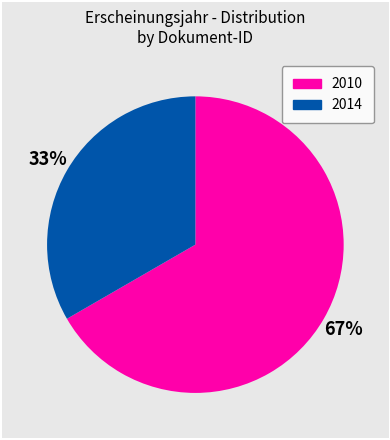

Which has a higher value, 2014 or 2010?

2010